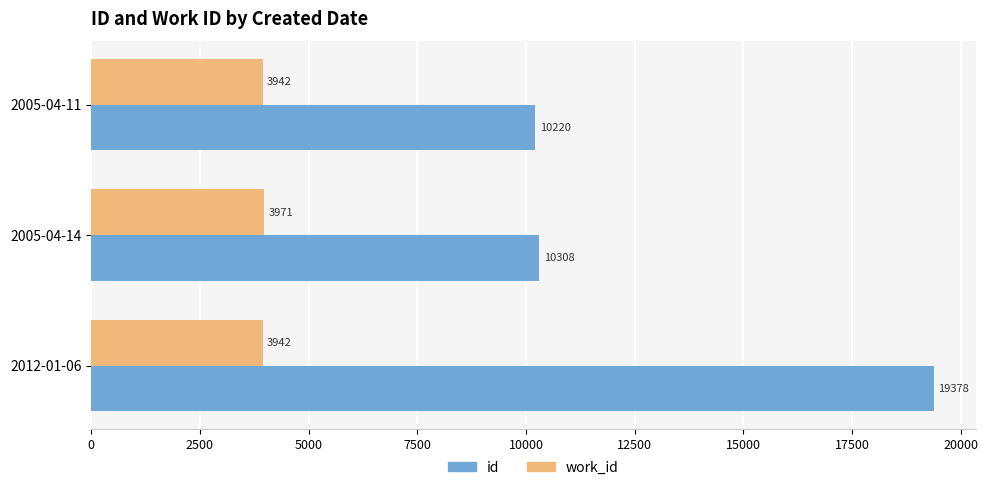

At which category is the sum across all series the highest?

2012-01-06